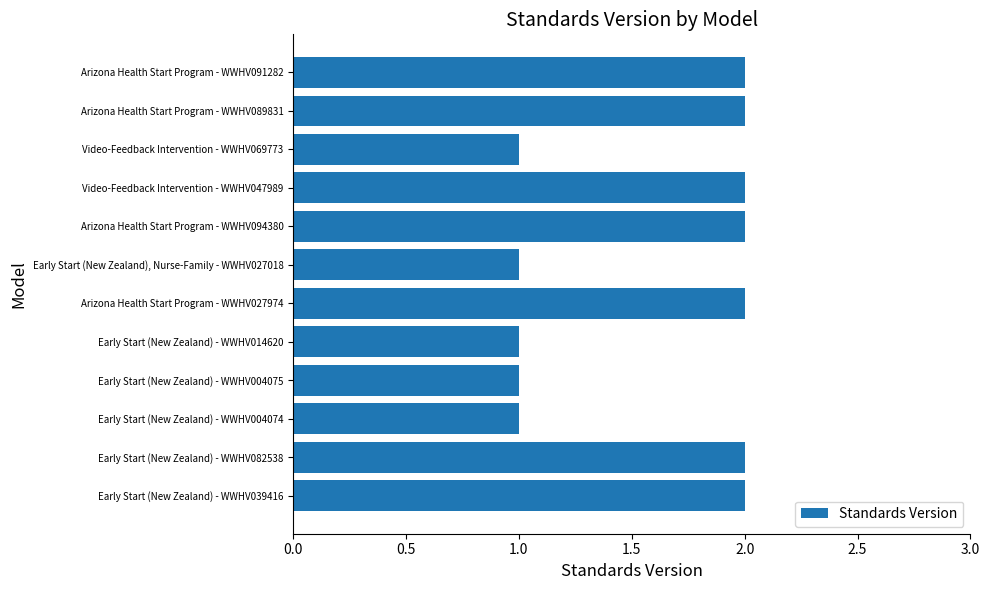

What is the ratio of the value at Early Start (New Zealand) - WWHV004074 to the value at Arizona Health Start Program - WWHV089831?

0.5